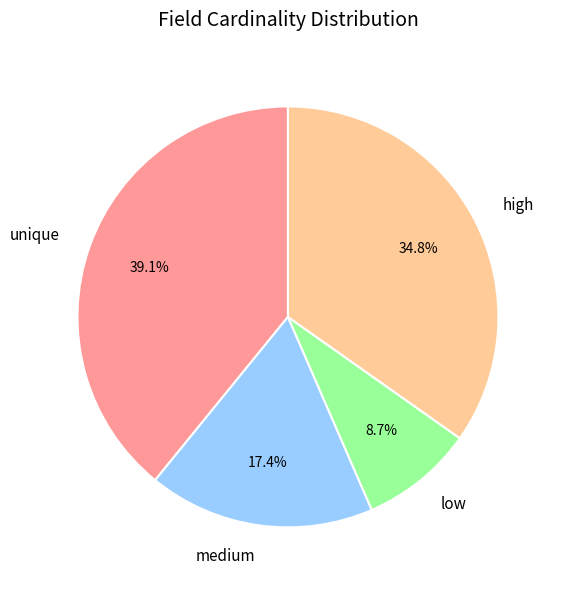

What is the largest slice in the pie chart?

unique